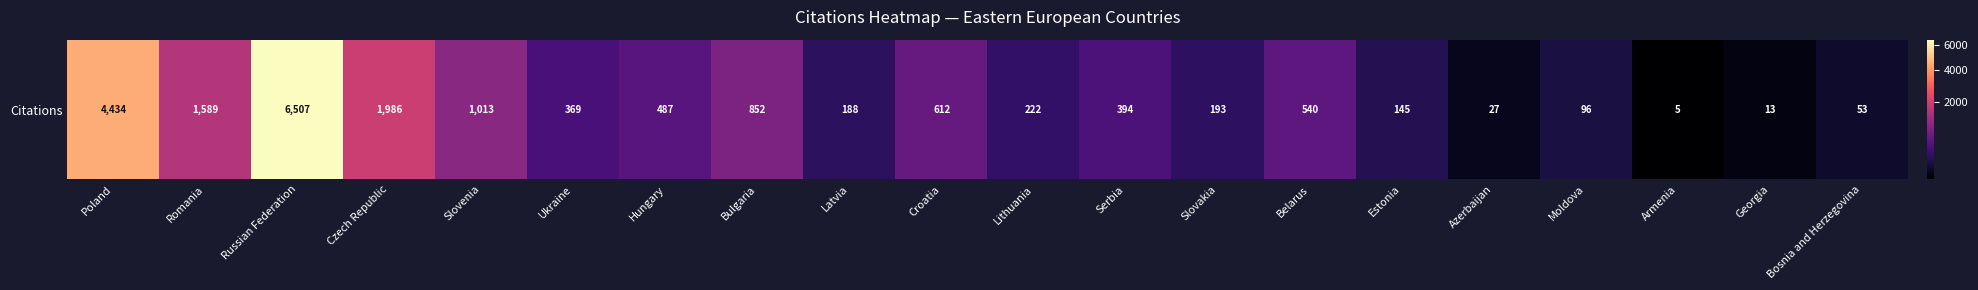

What is the sum of all values?

19725